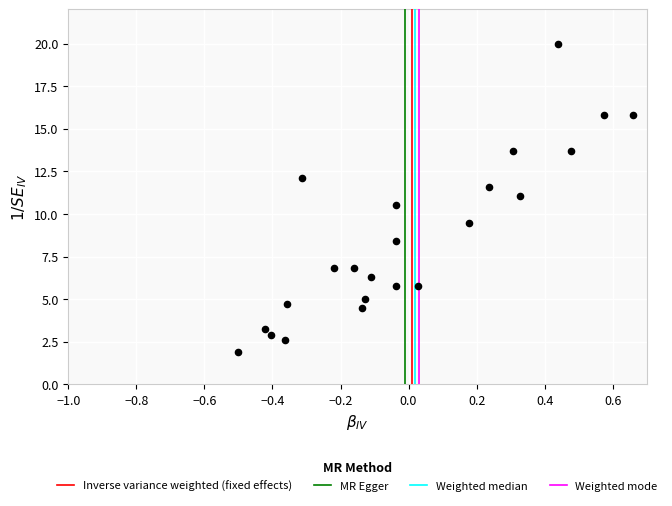

What is the range of Y values (max minus min)?

18.1